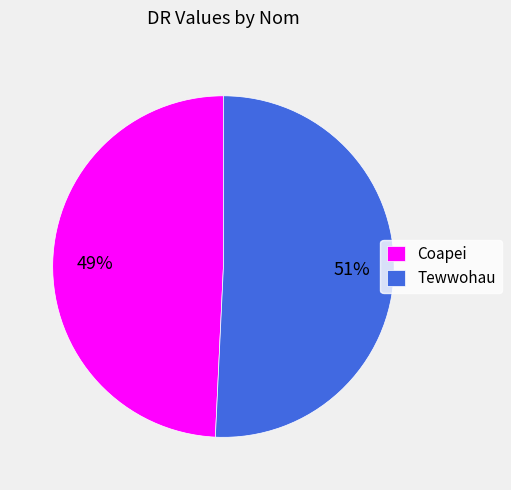

True or false: Coapei accounts for 49% of the total.

True